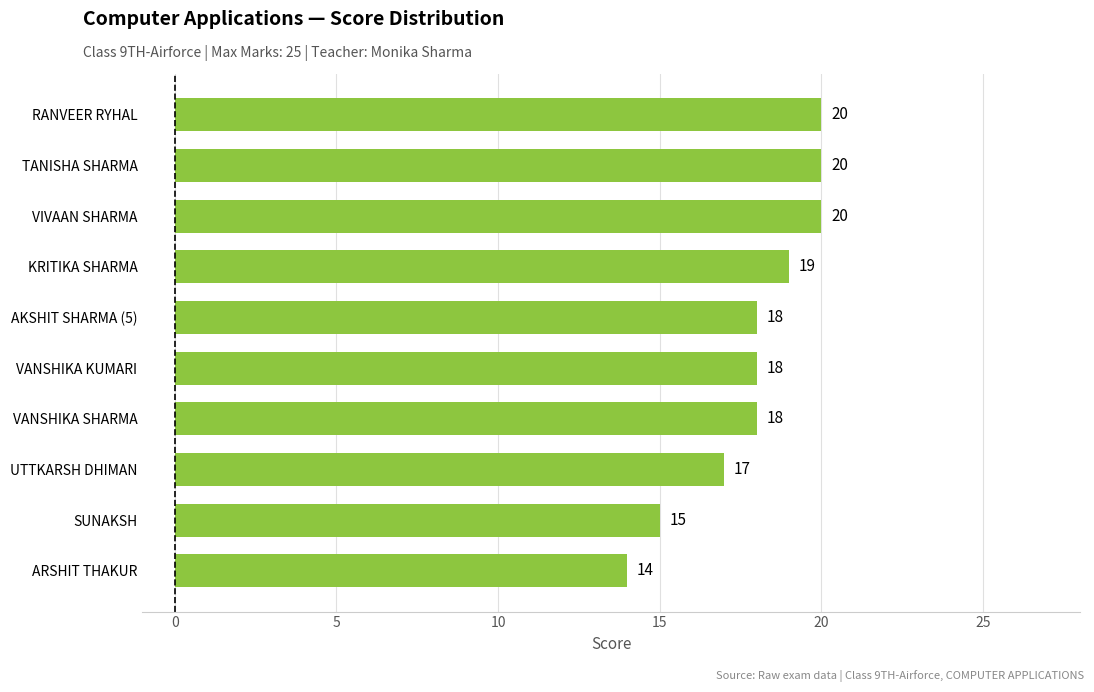

Where is the data nearest to the value 17?

UTTKARSH DHIMAN